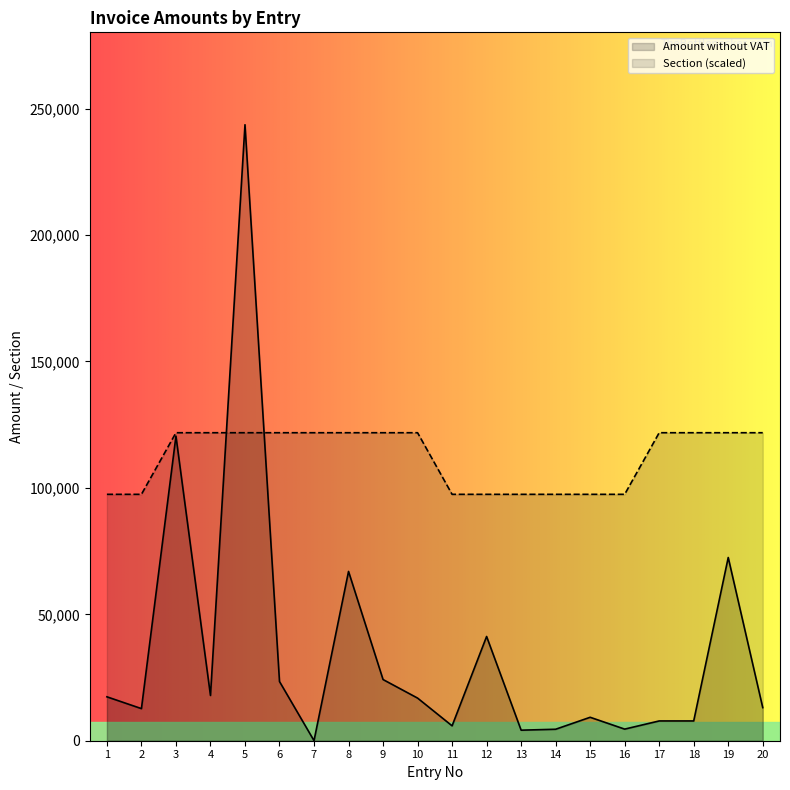

Is it true that Section (scaled) equals 121811.3 at 10?

True